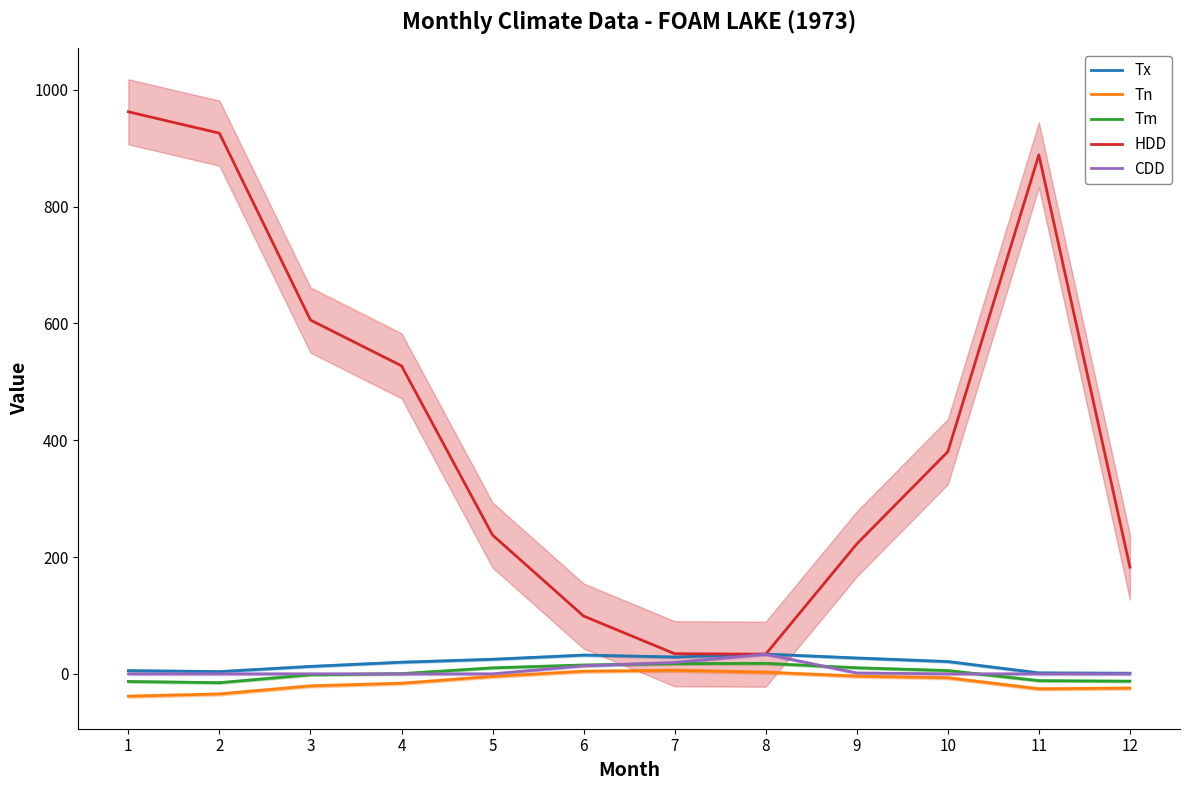

True or false: Tx has a value of 3.9 at 2.

True